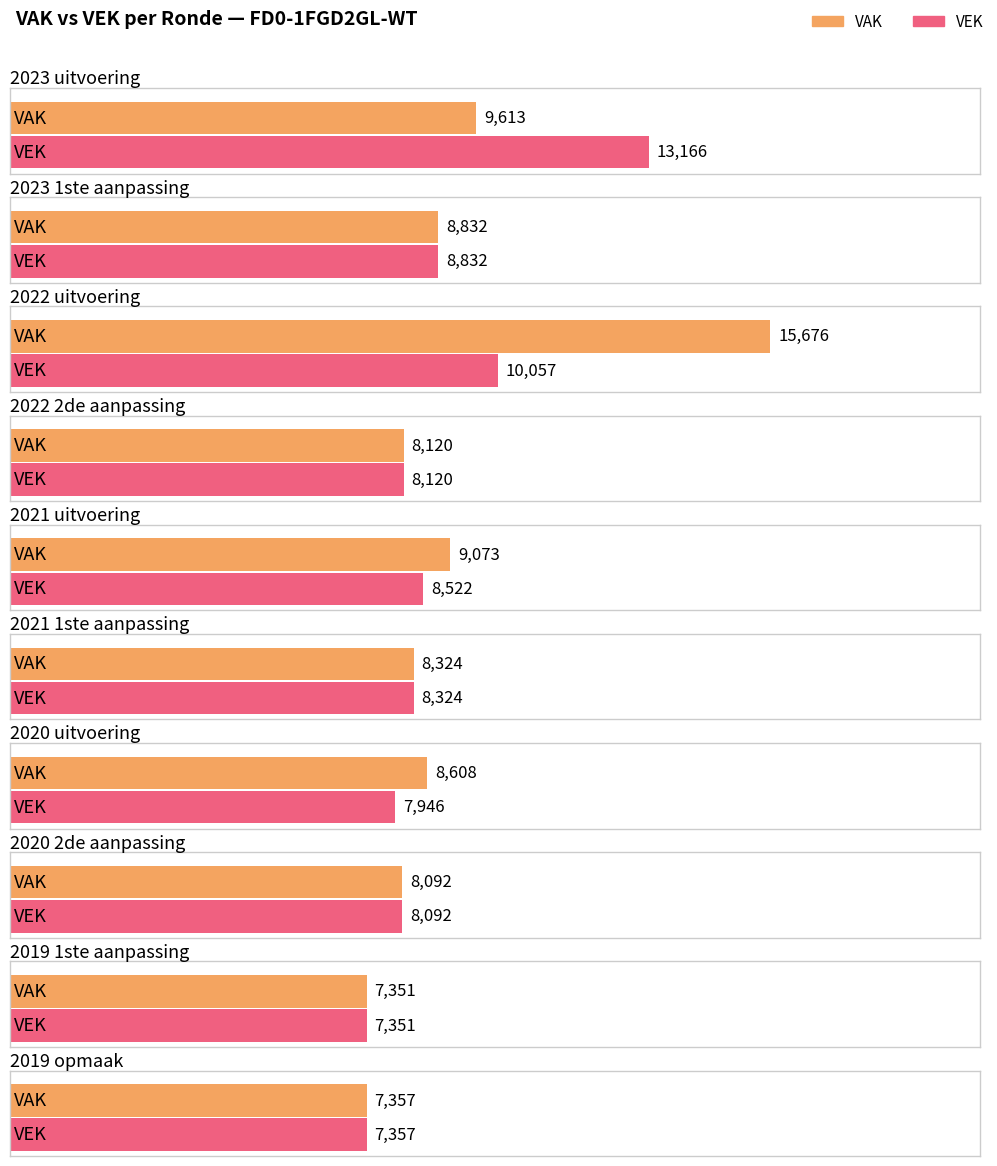

Where is VEK nearest to the value 10258?

2022 uitvoering